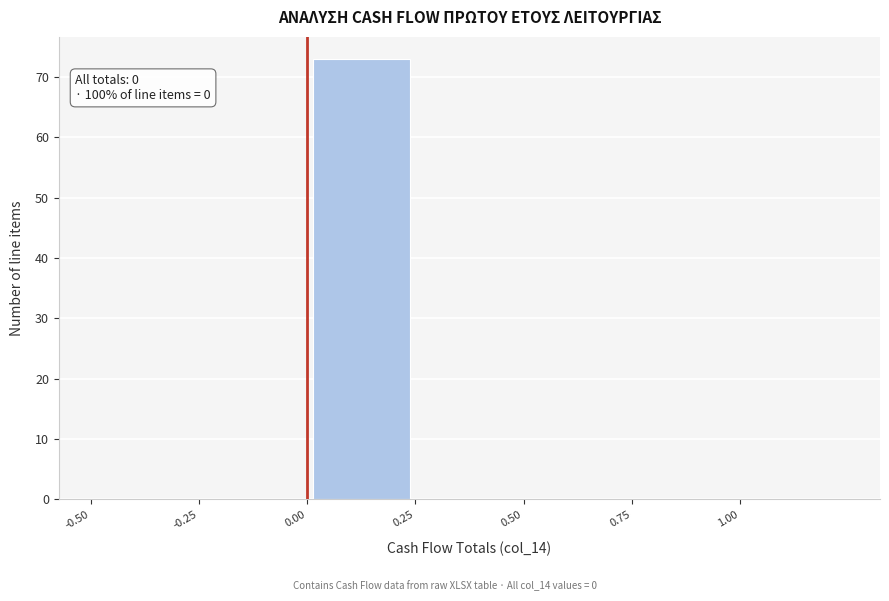

Which range on the x-axis has the tallest bar?

0.00 to 0.25